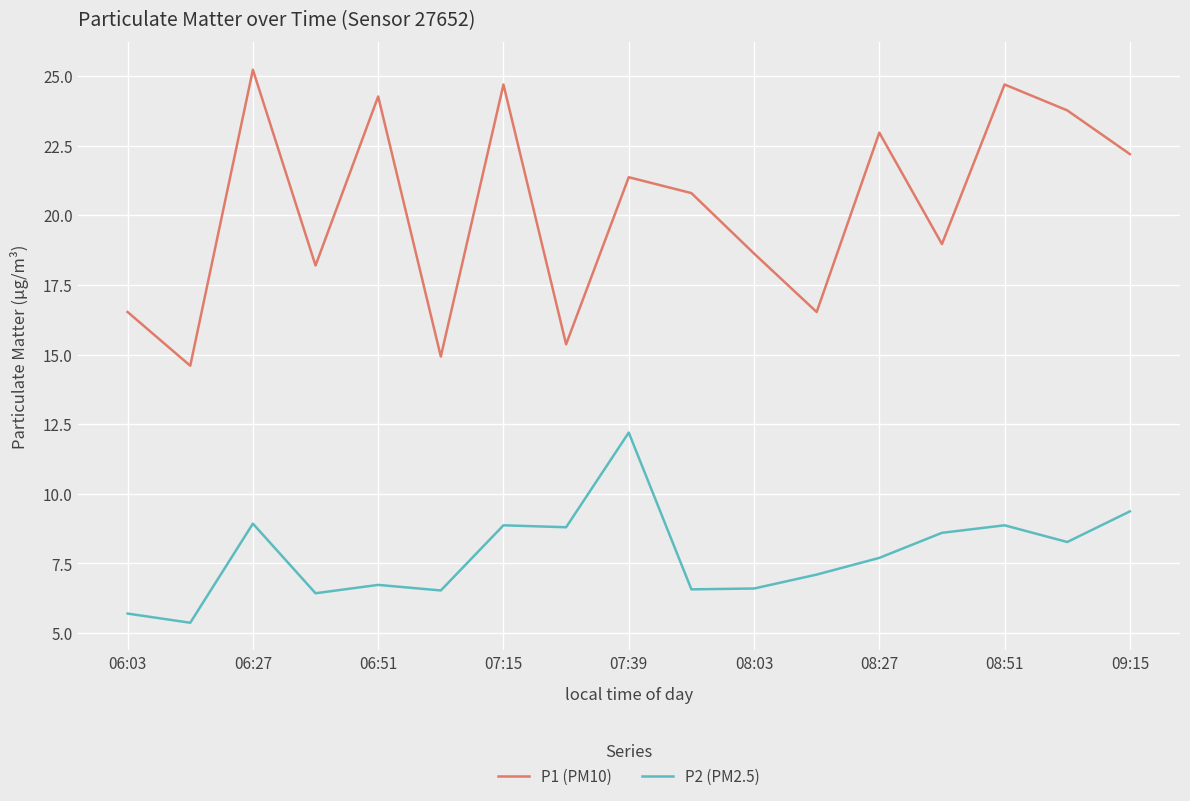

What is the average value of the P2 (PM2.5) series?

7.8